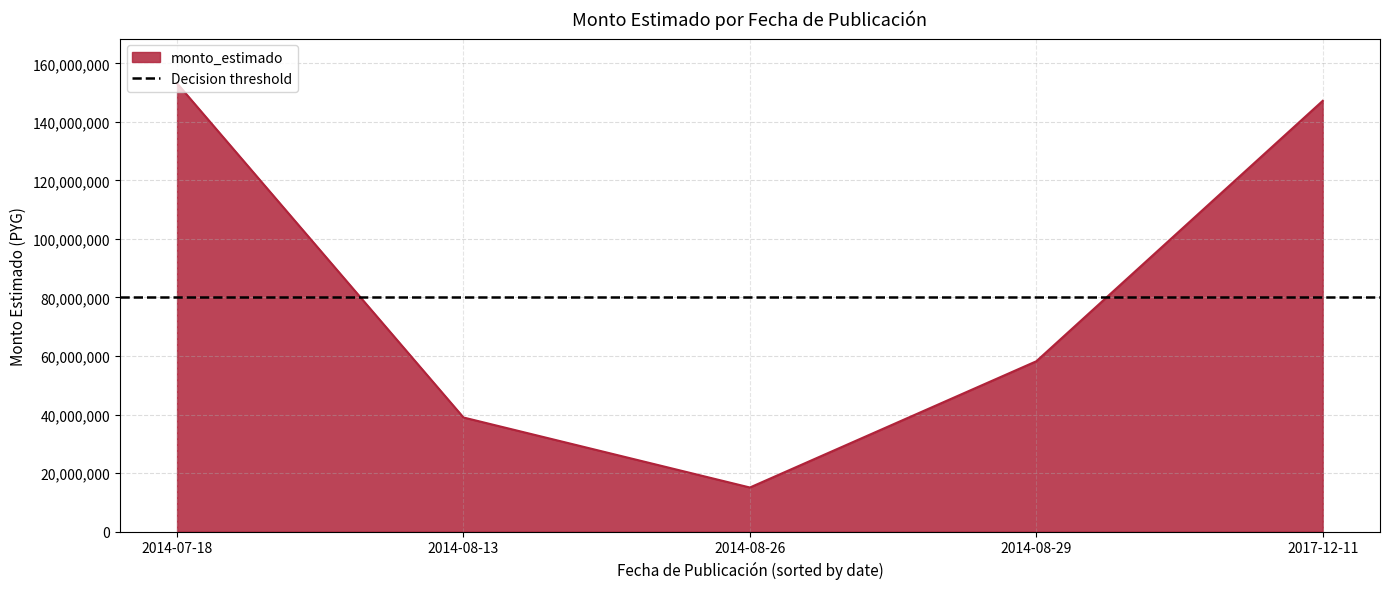

Reading left to right, extract all data points from this chart.

2014-07-18=153146500	2014-08-13=39000000	2014-08-26=15080000	2014-08-29=58202995	2017-12-11=147180000